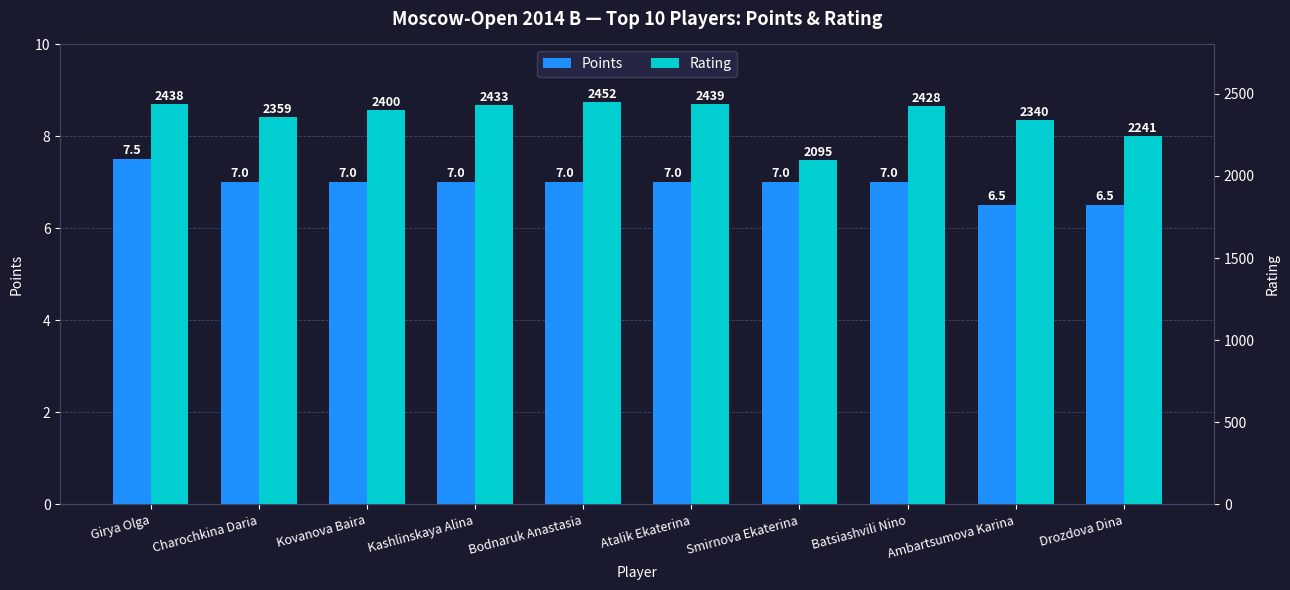

What position from the left is Kovanova Baira?

3